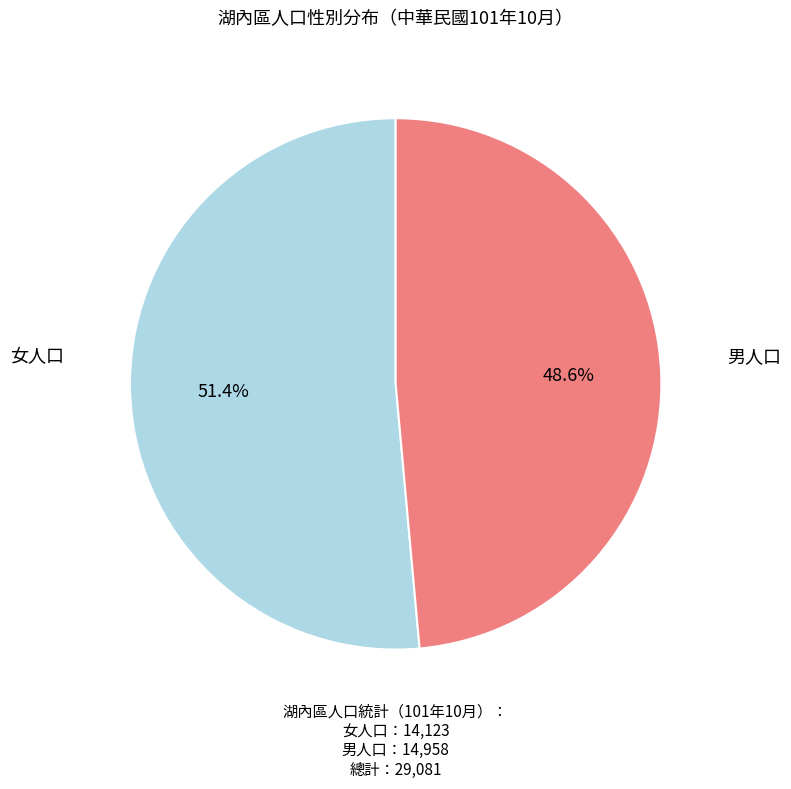

Is there a majority slice in this chart?

Yes